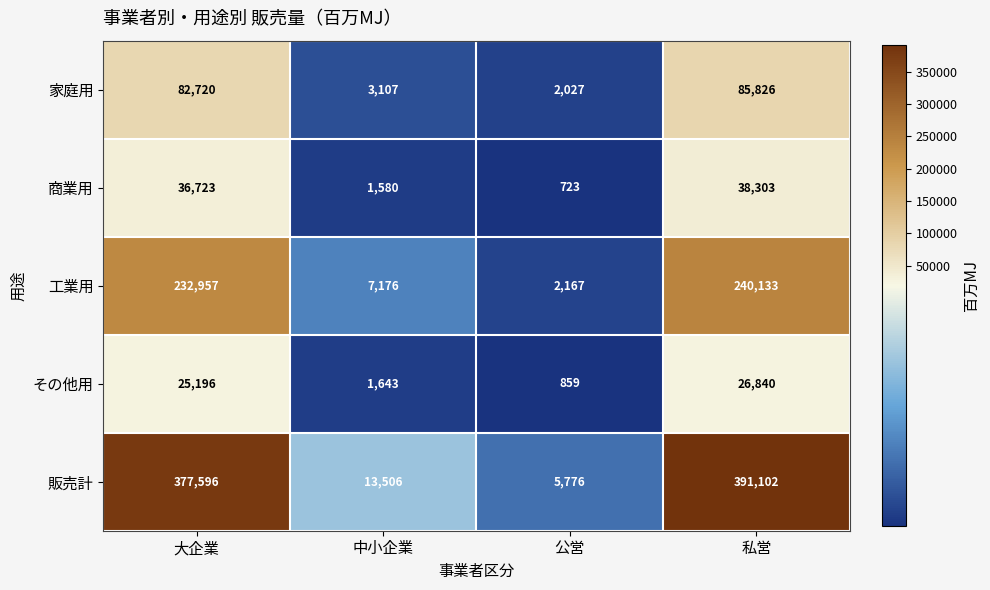

Which category has the lowest value in the 商業用 series?

公営